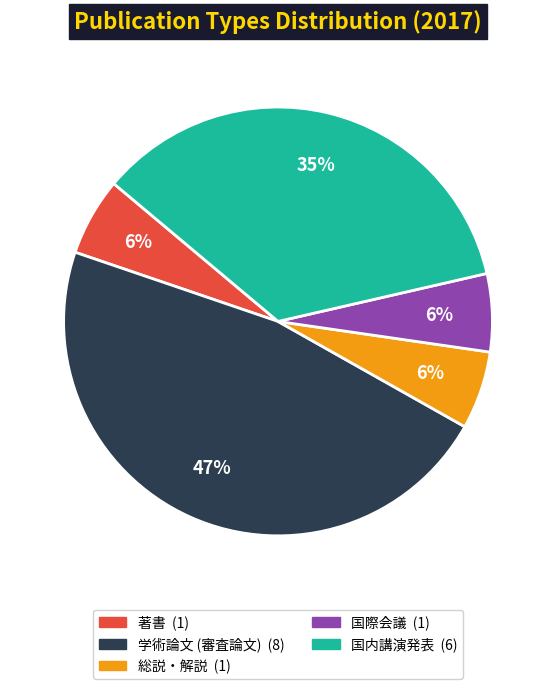

Do 国際会議 and 総説・解説 together represent more than half of the pie?

No